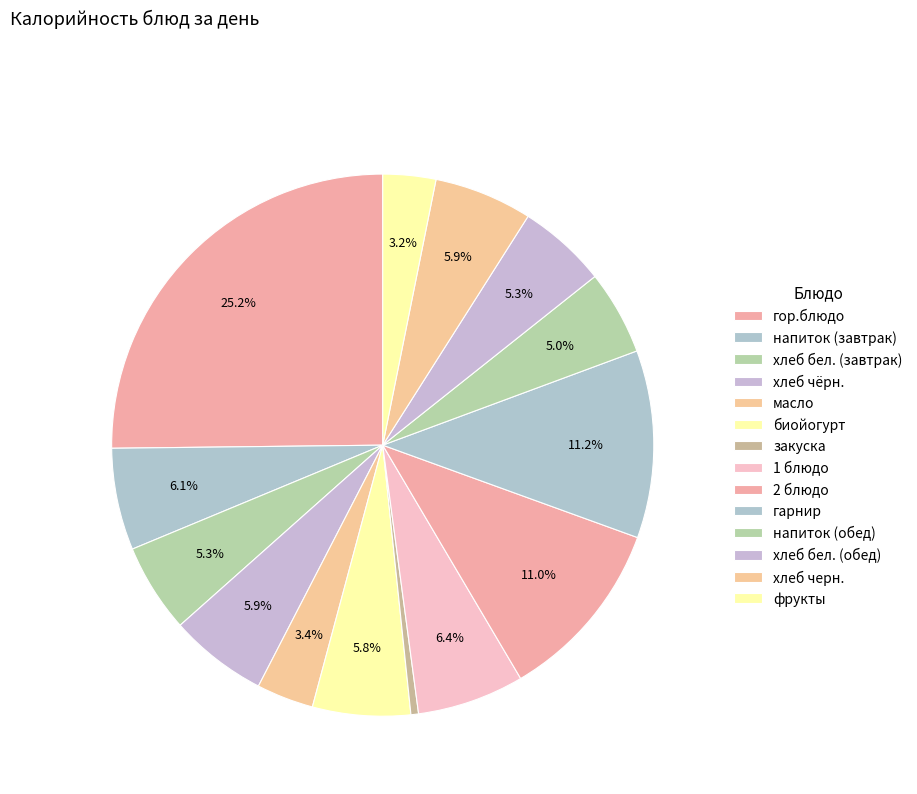

How many segments does this pie chart have?

14